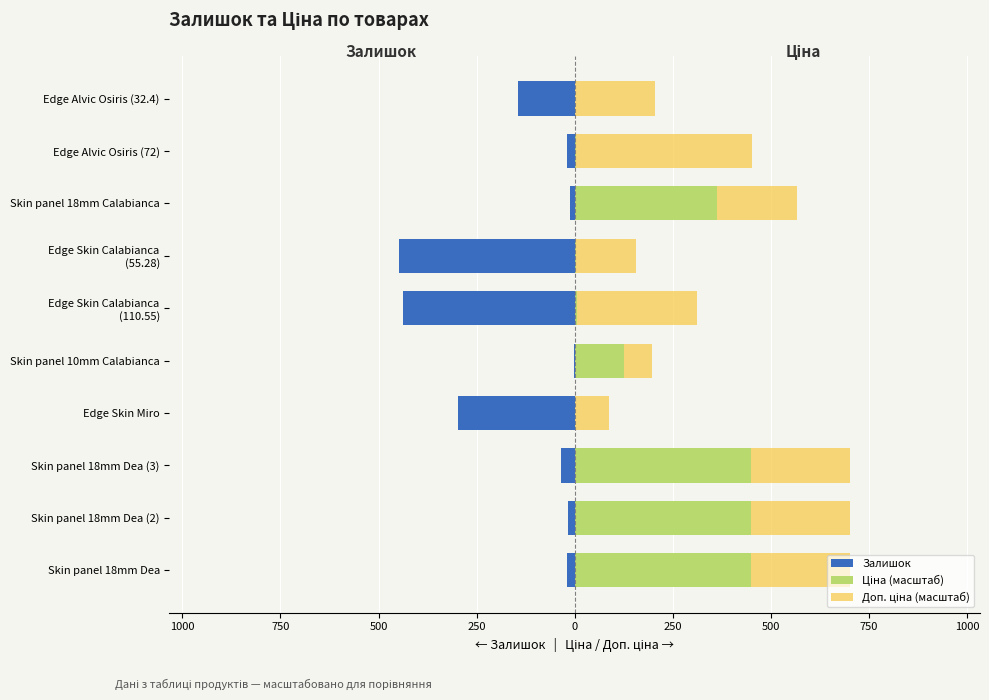

Reading left to right, extract all data points from this chart.

Залишок: -20.0	-18.0	-34.0	-298.0	-3.0	-437.0	-449.0	-12.0	-19.0	-145.0
Ціна (масштаб): 449.0	449.0	449.0	1.5	125.7	5.5	2.7	363.5	3.6	1.6
Доп. ціна (масштаб): 252.0	252.0	252.0	84.6	70.6	306.4	153.2	204.0	449.0	202.0